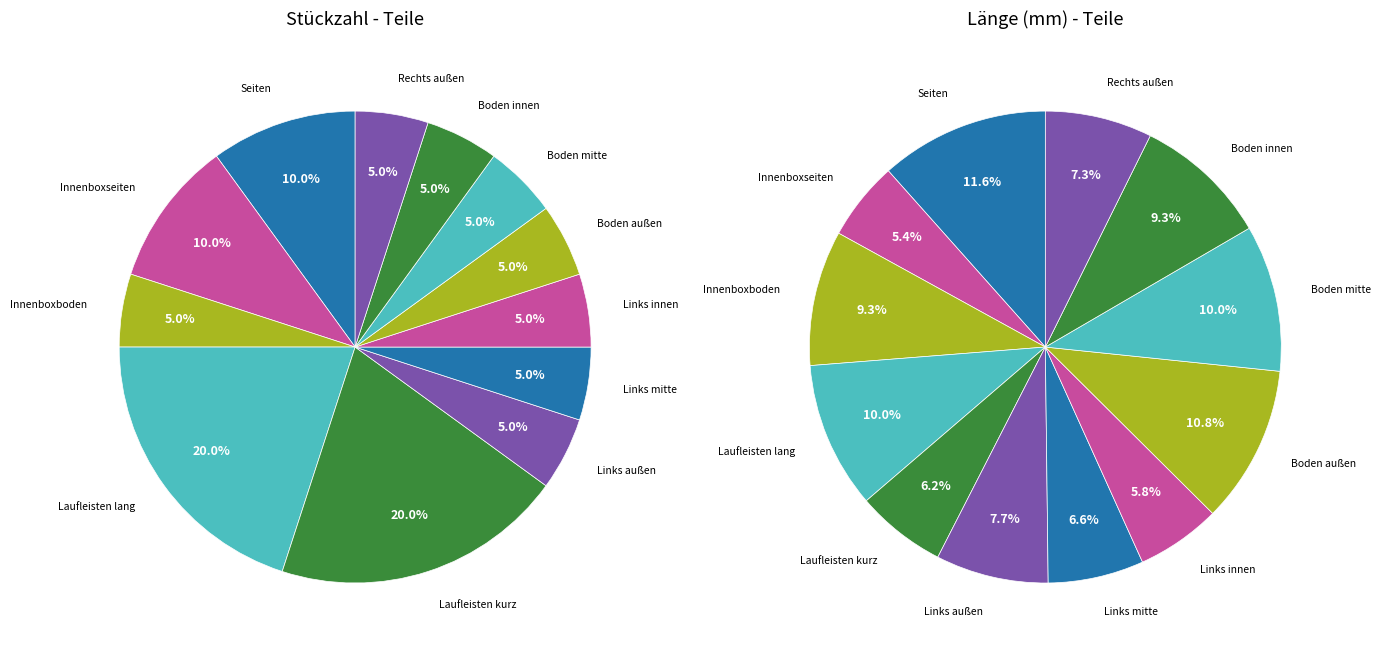

Is there a majority slice in this chart?

No